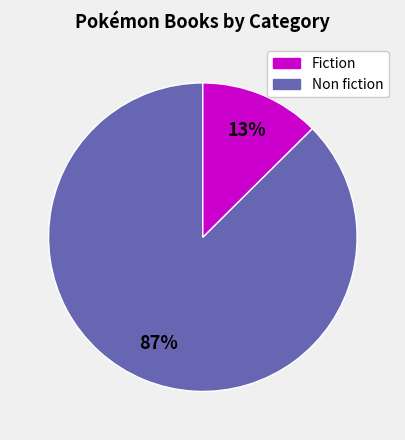

To the nearest percent, what is the average slice percentage?

50%